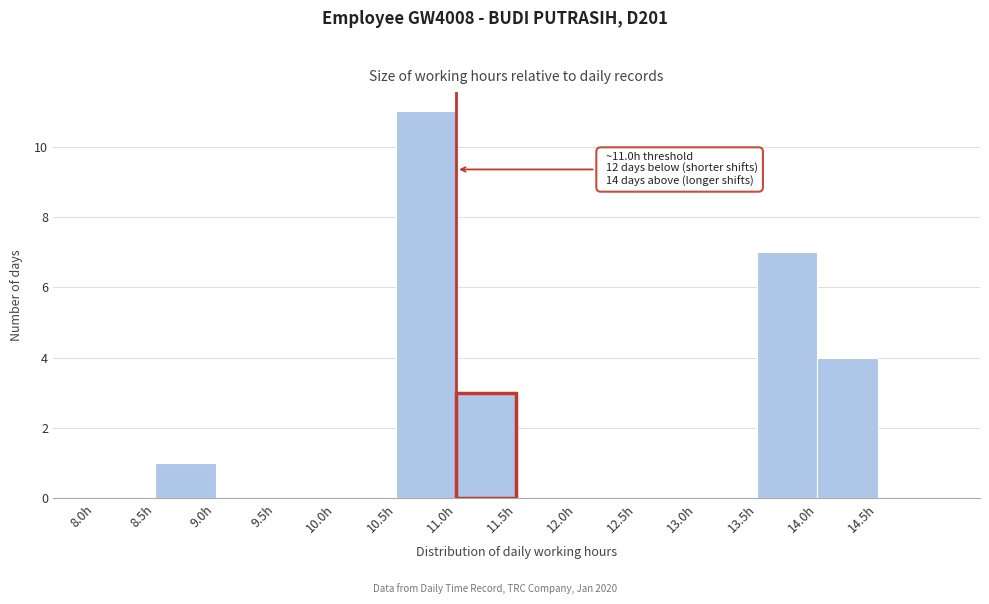

Which range on the x-axis has the tallest bar?

10.5 to 11.0